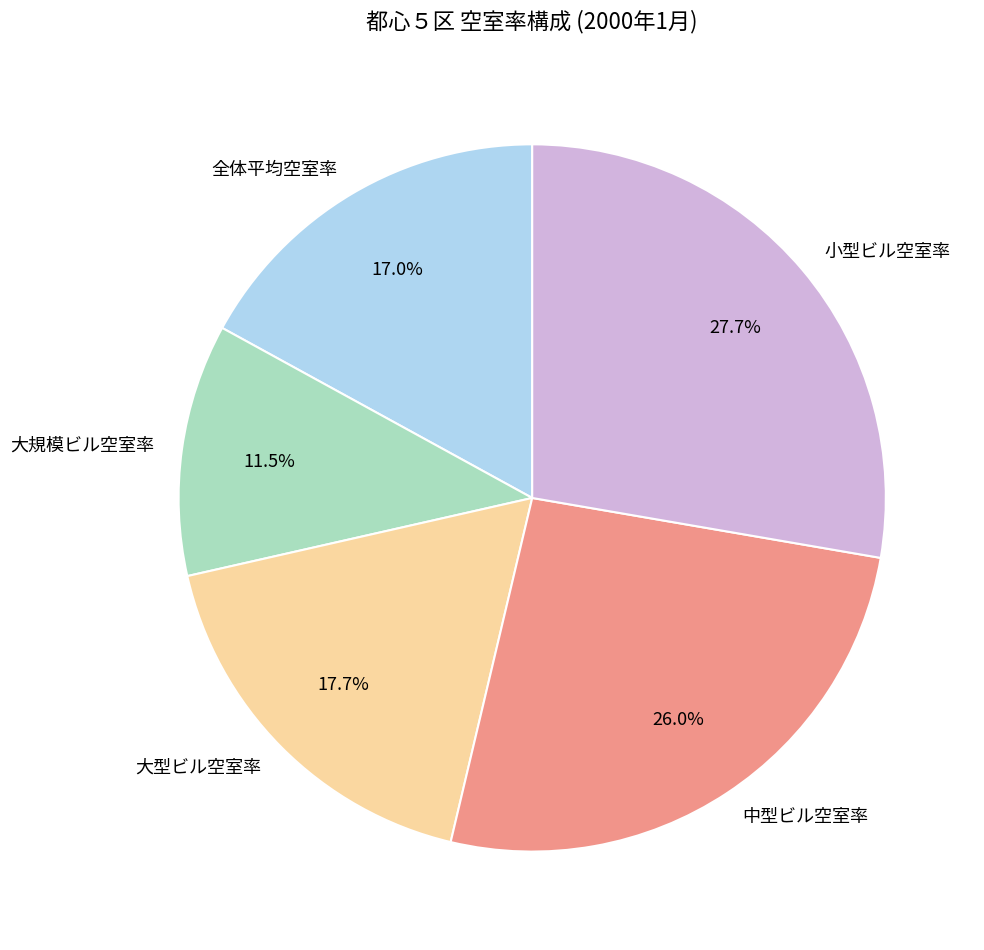

Which has a higher value, 小型ビル空室率 or 全体平均空室率?

小型ビル空室率